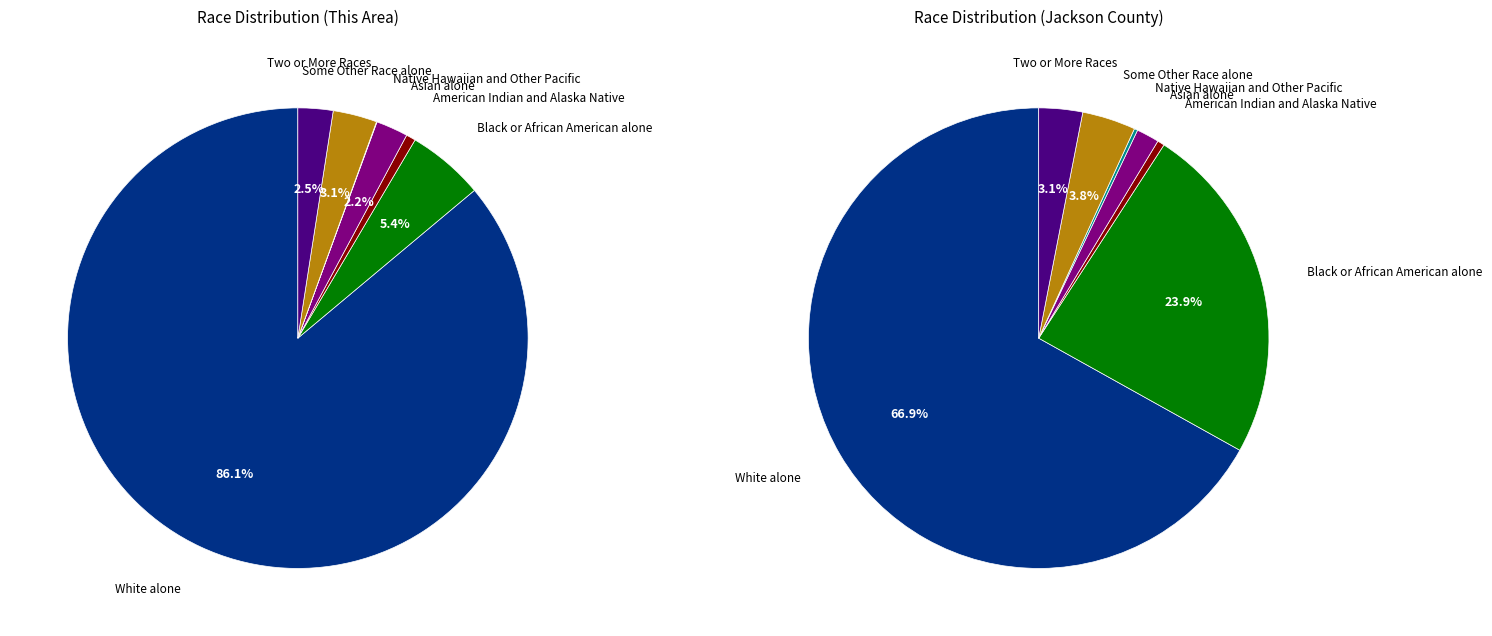

Combined, what portion of the pie is Some Other Race alone and White alone?

70.7%